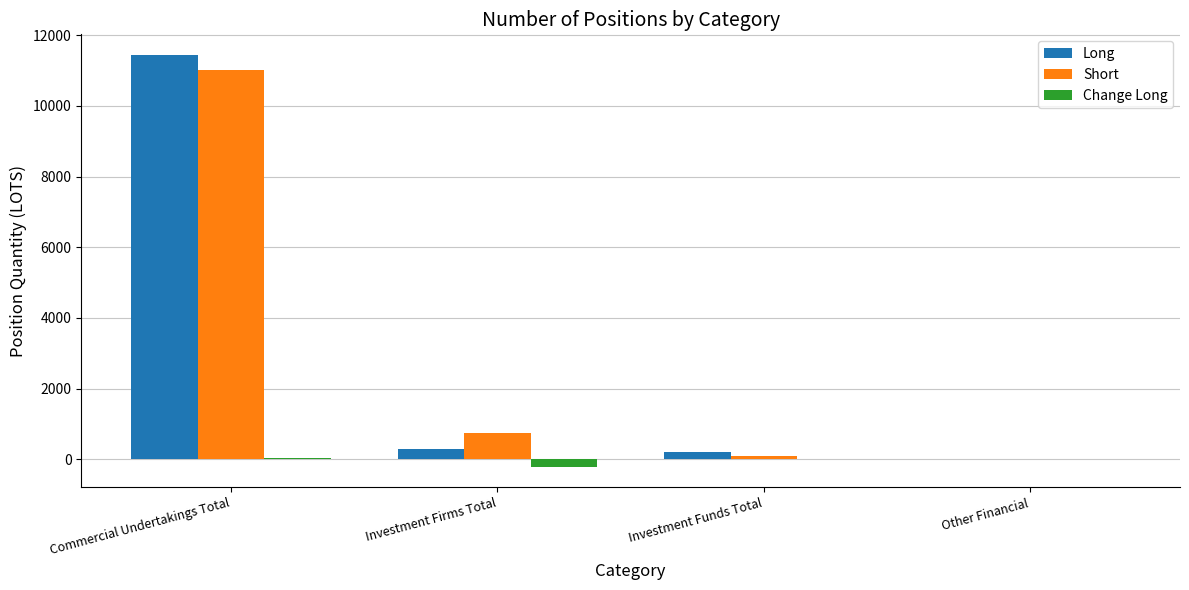

What is the sum of all Long values?

11925.6